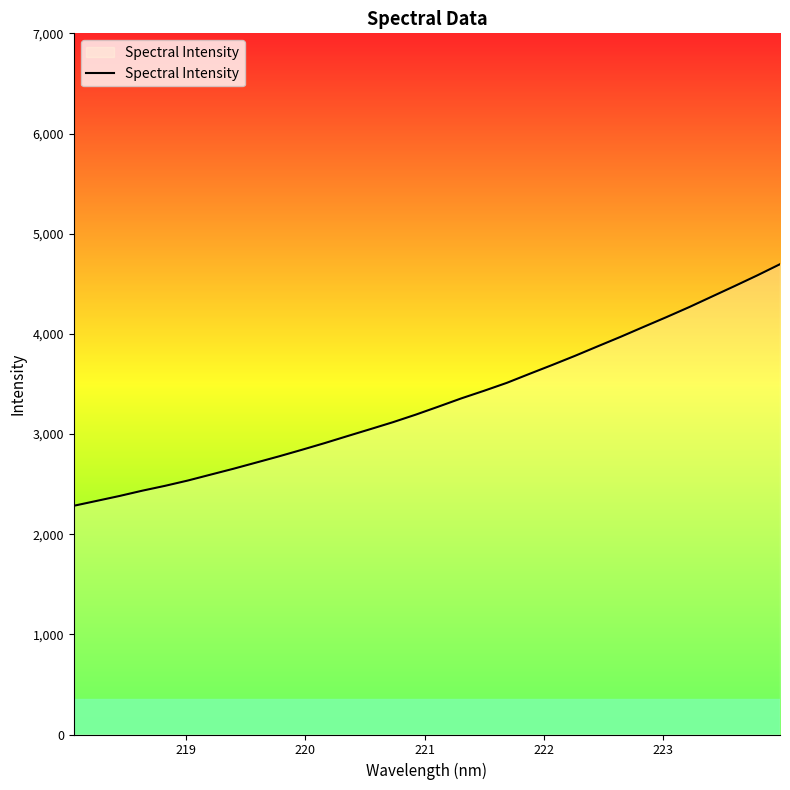

What is the maximum value shown in the chart?

4695.1